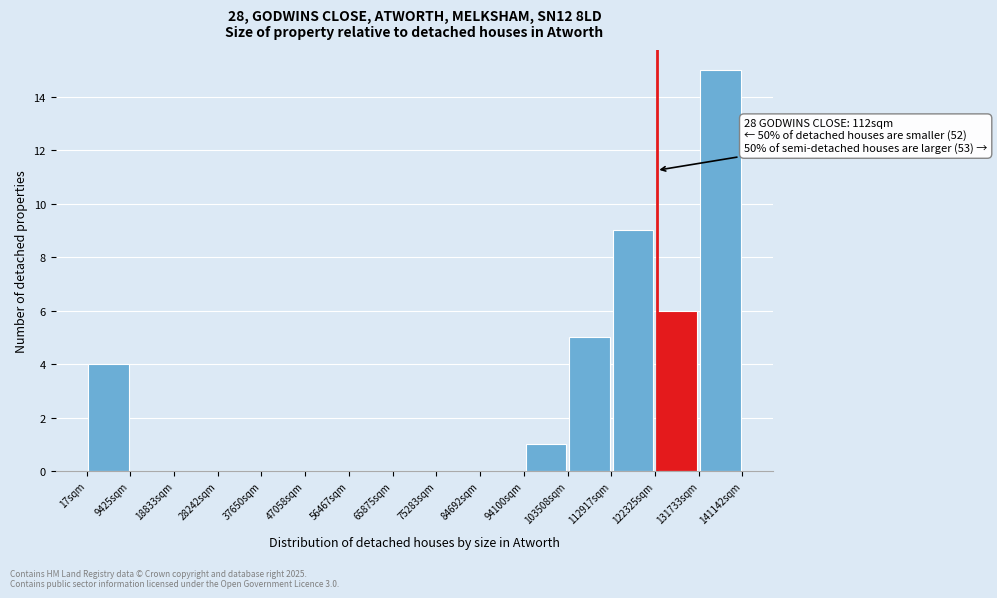

Which range on the x-axis has the tallest bar?

132000 to 141000